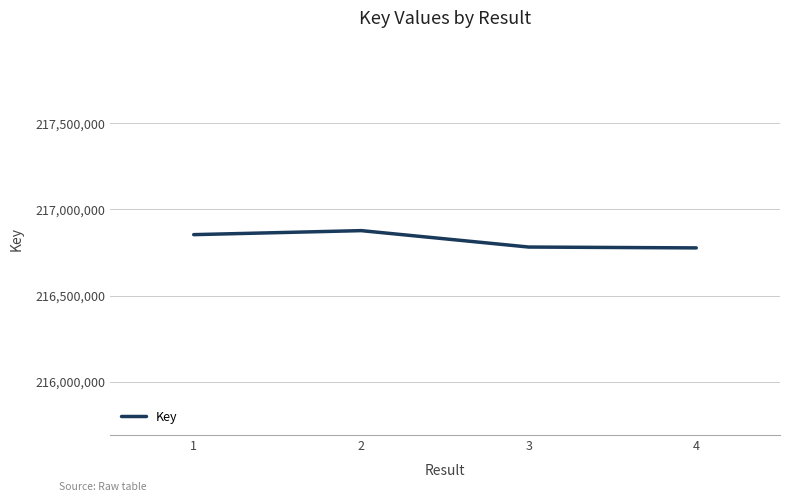

True or false: the data has more than 2 interior local peaks.

False